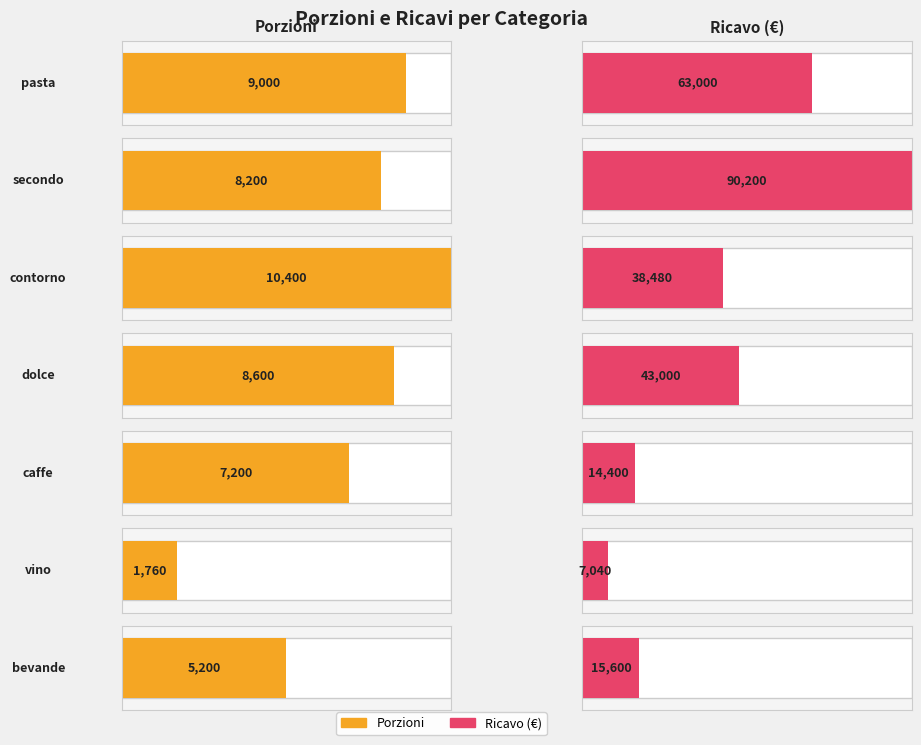

True or false: ricavo has a value of 14400 at caffe.

True